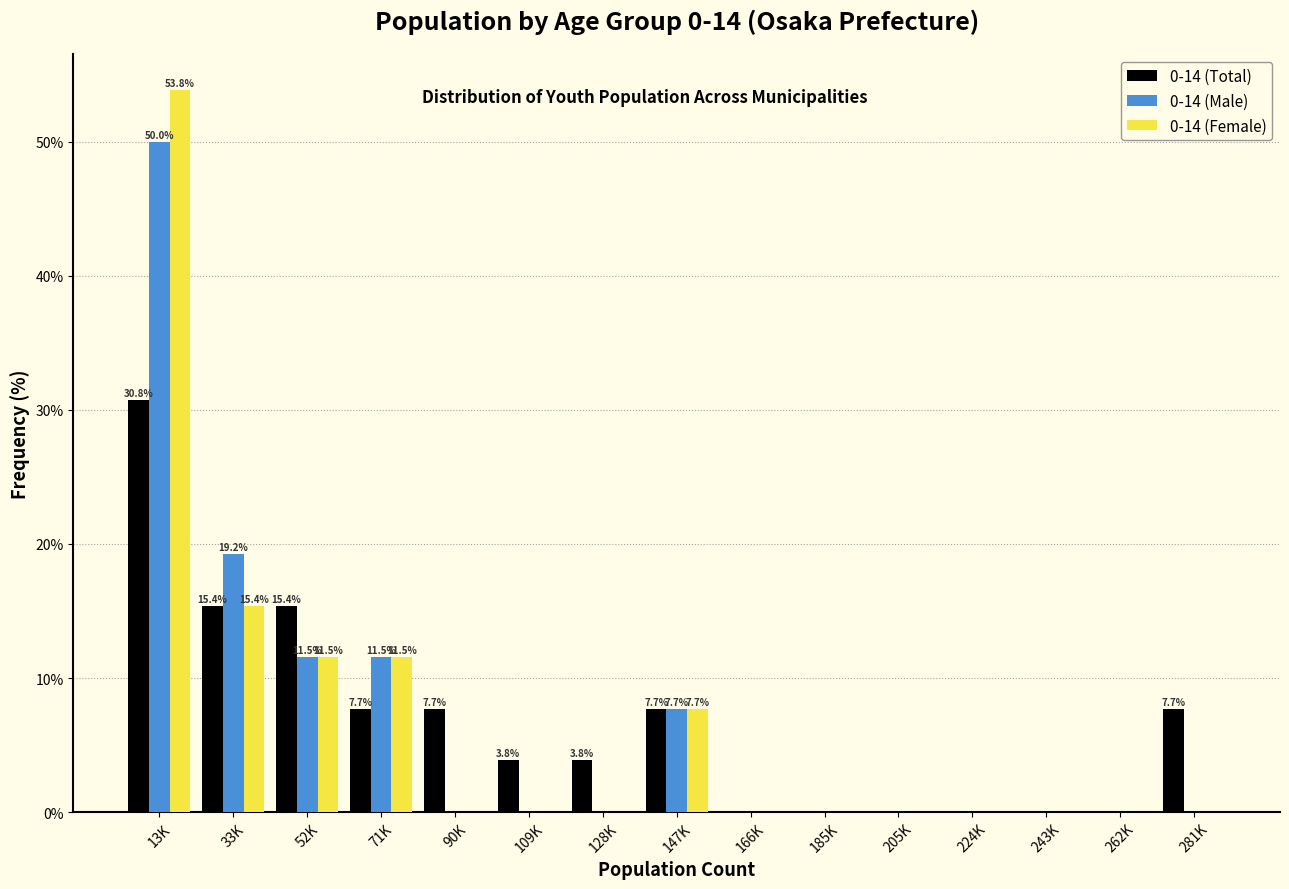

Is it true that 0-14 (Total) equals 7.7 at 147K?

True